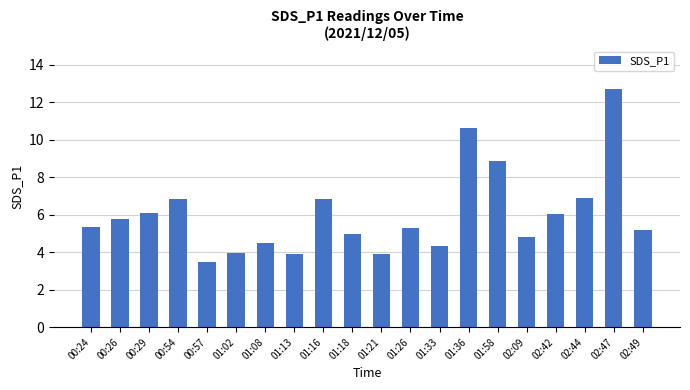

What is the sum of all values?

120.4